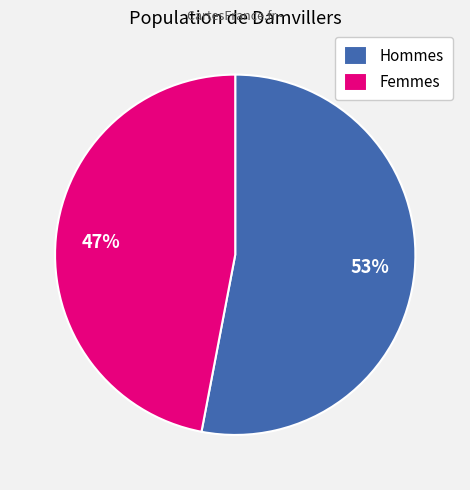

To the nearest percent, what portion does Femmes represent?

47%